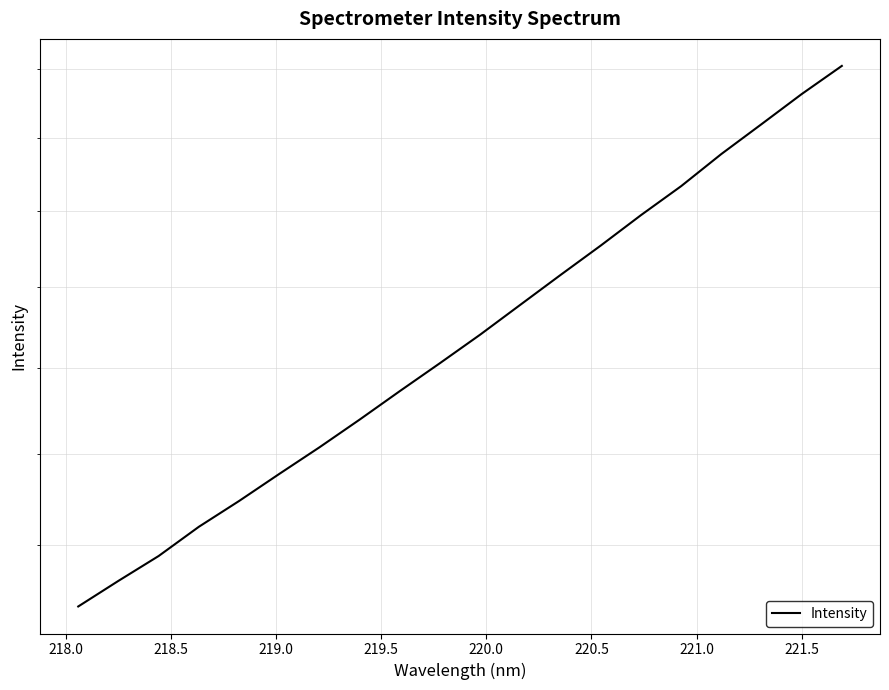

True or false: the data shows 707.4 at 11.

False